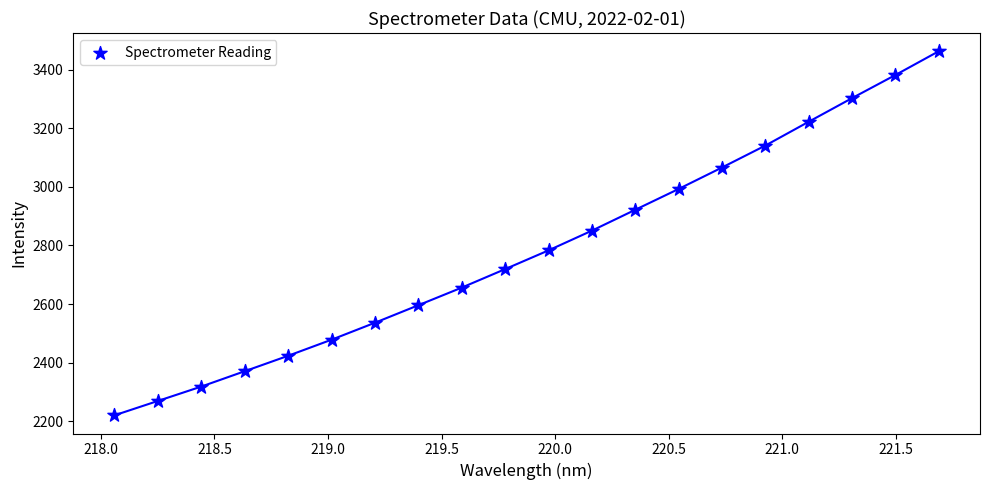

What is the range of X values (max minus min)?

3.6